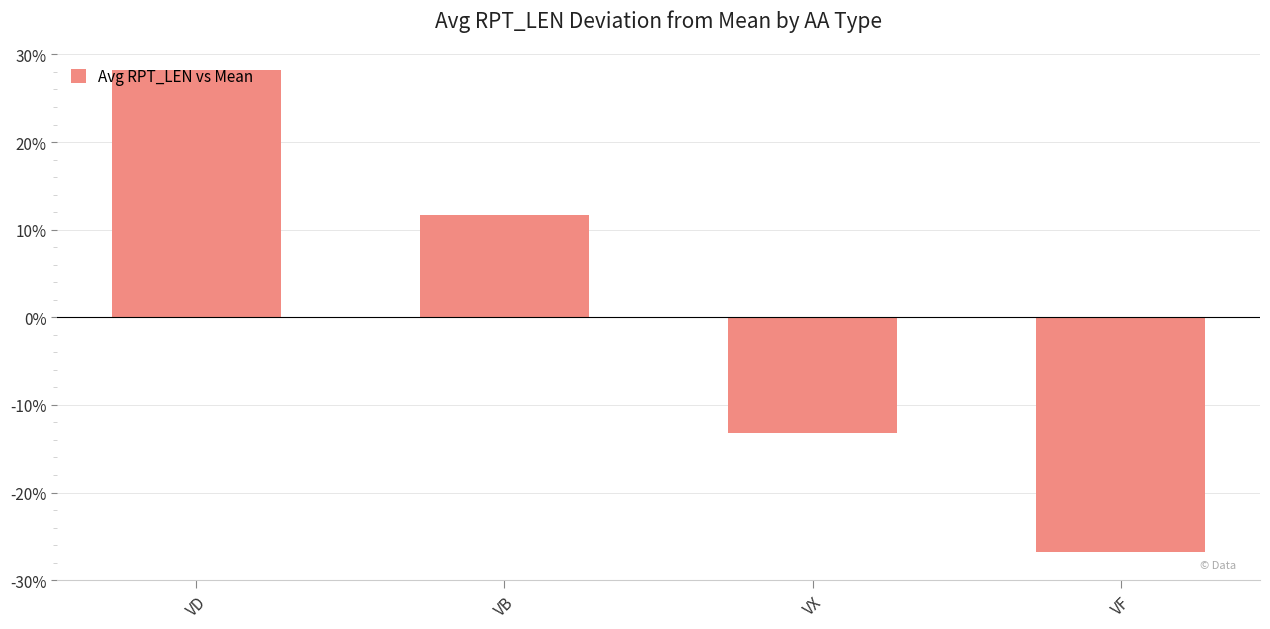

What is the difference between the maximum and minimum values?

55.0